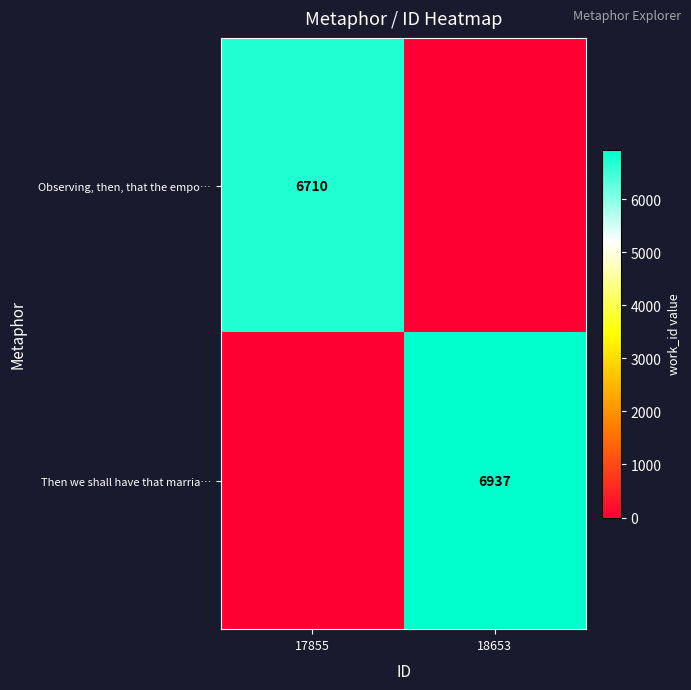

The value of Then we shall have that marria… at 18653 is 6937. True or false?

True